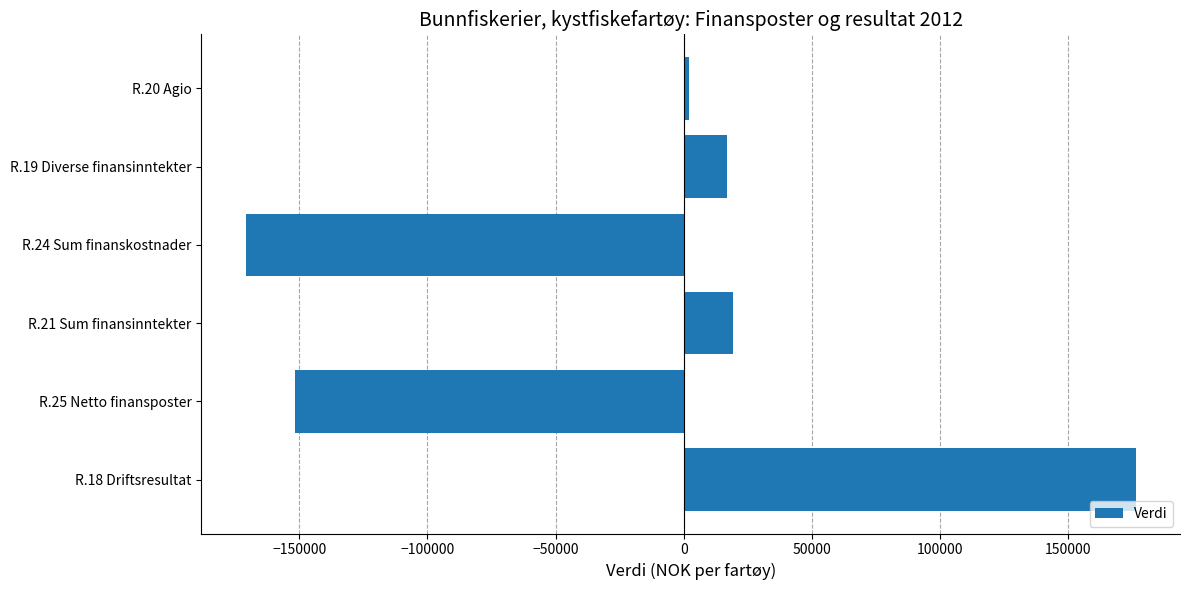

Which has a higher value, R.21 Sum finansinntekter or R.24 Sum finanskostnader?

R.21 Sum finansinntekter